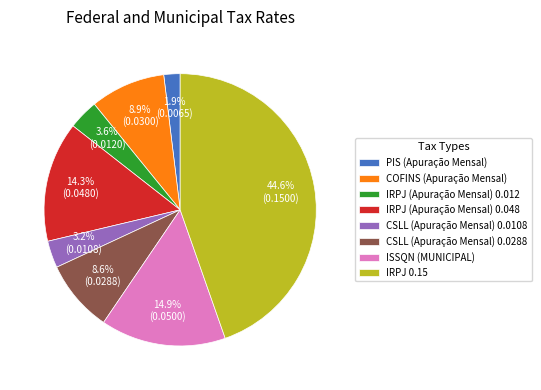

Which slice is the largest?

IRPJ 0.15